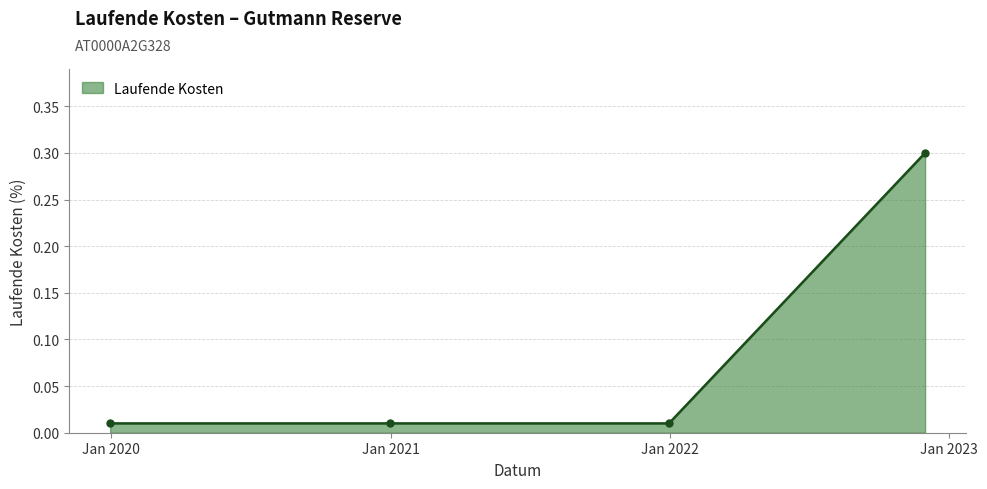

What is the difference between the maximum and minimum values?

0.3